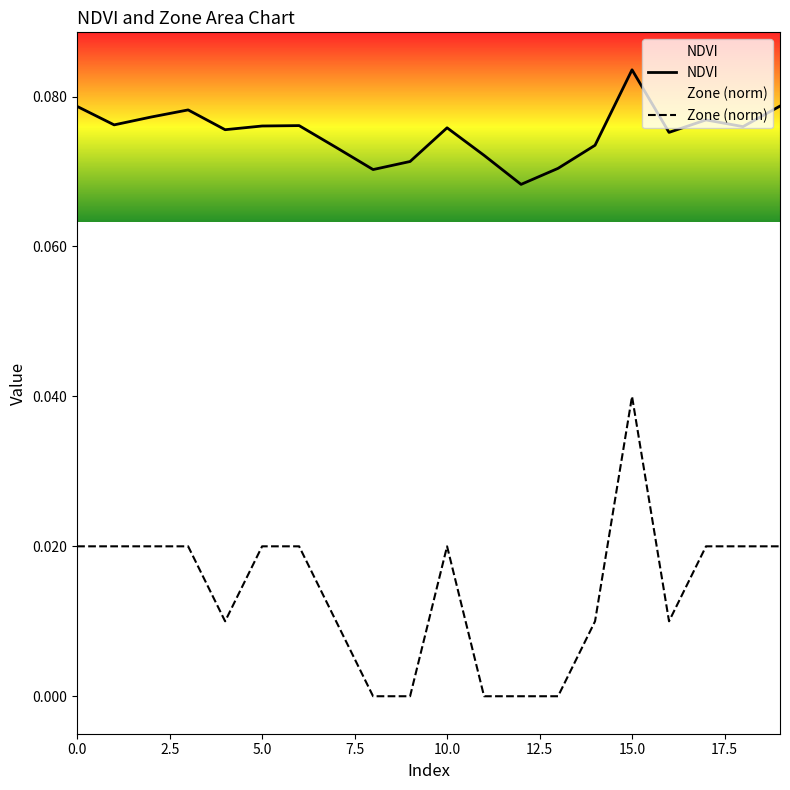

What is the label of the 7th point from the right?

13